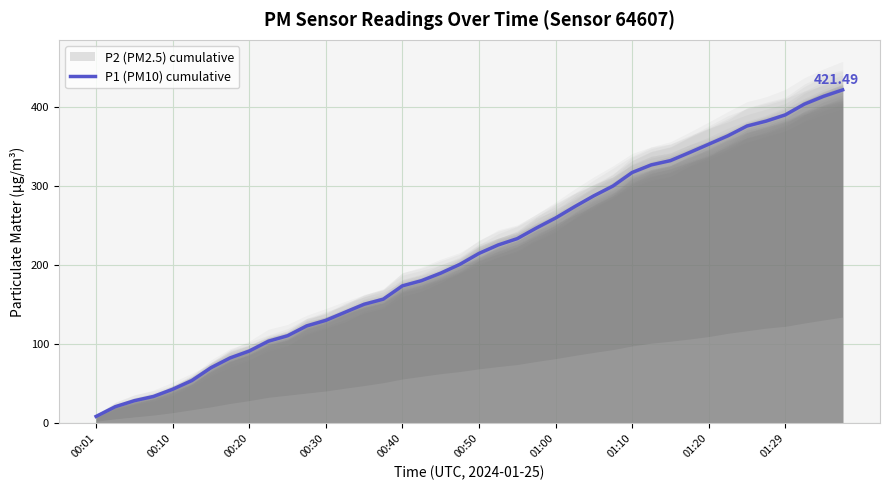

Reading left to right, list all the values displayed in this chart.

8.8	21.1	28.7	34.0	43.1	54.1	70.3	82.7	91.4	103.8	110.7	123.2	130.2	140.4	150.5	157.0	173.8	180.4	189.8	200.9	214.8	225.4	233.5	246.9	259.5	273.9	287.6	299.9	317.1	326.7	332.1	342.3	352.8	363.4	375.8	382.0	389.9	403.5	413.3	421.5